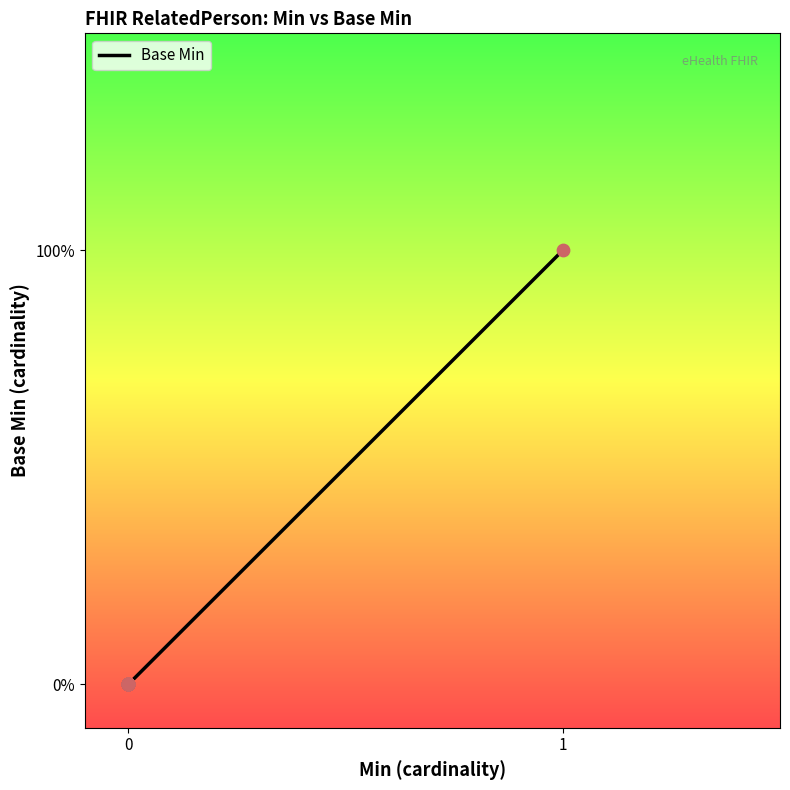

Between 15 and 1, which is larger?

15